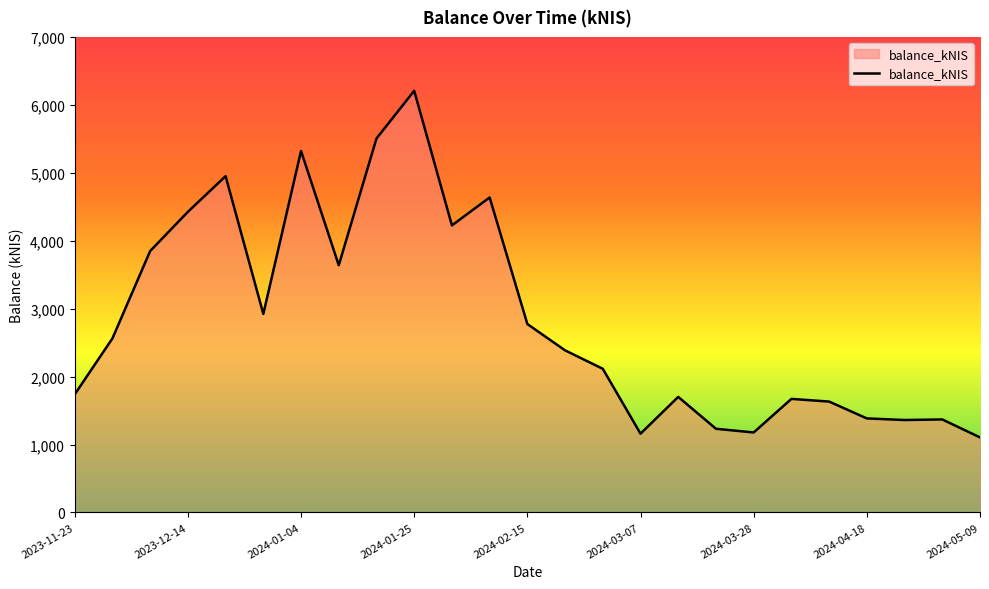

What is the minimum value shown in the chart?

1104.7